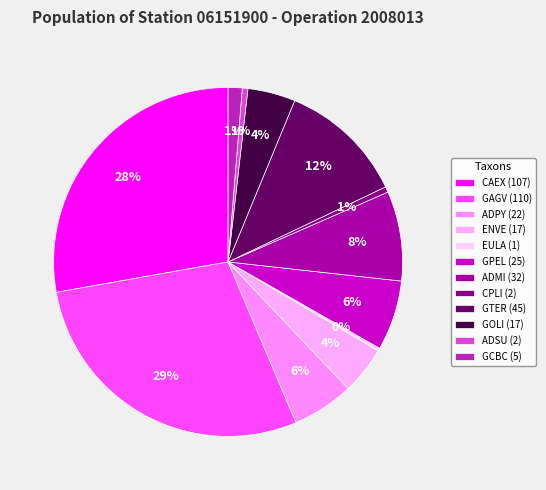

Count the number of slices in the pie.

12